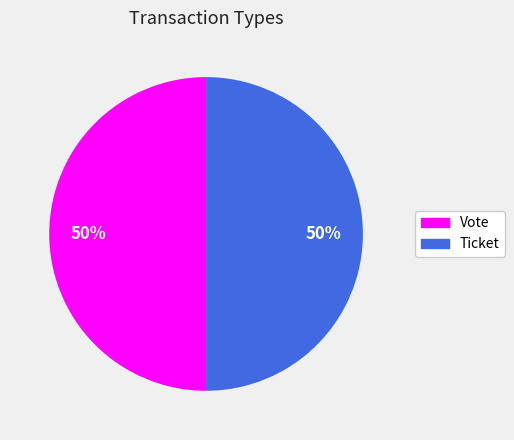

To the nearest percent, what portion does Vote represent?

50%